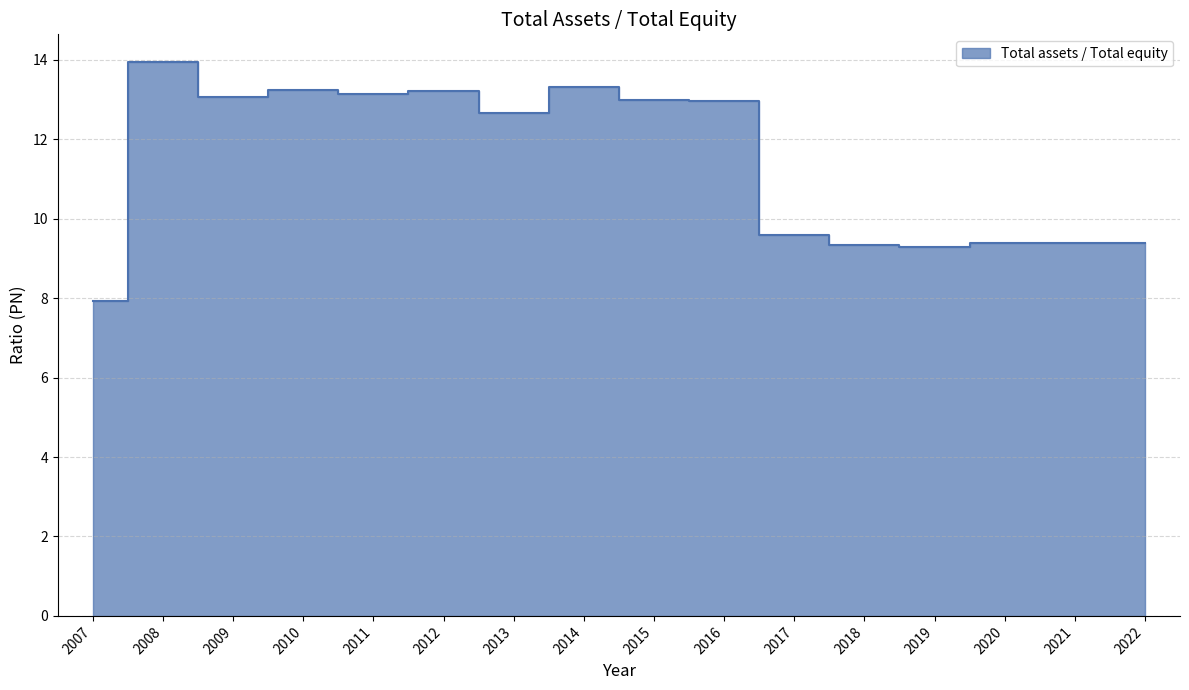

Which has a higher value, 2008 or 2012?

2008